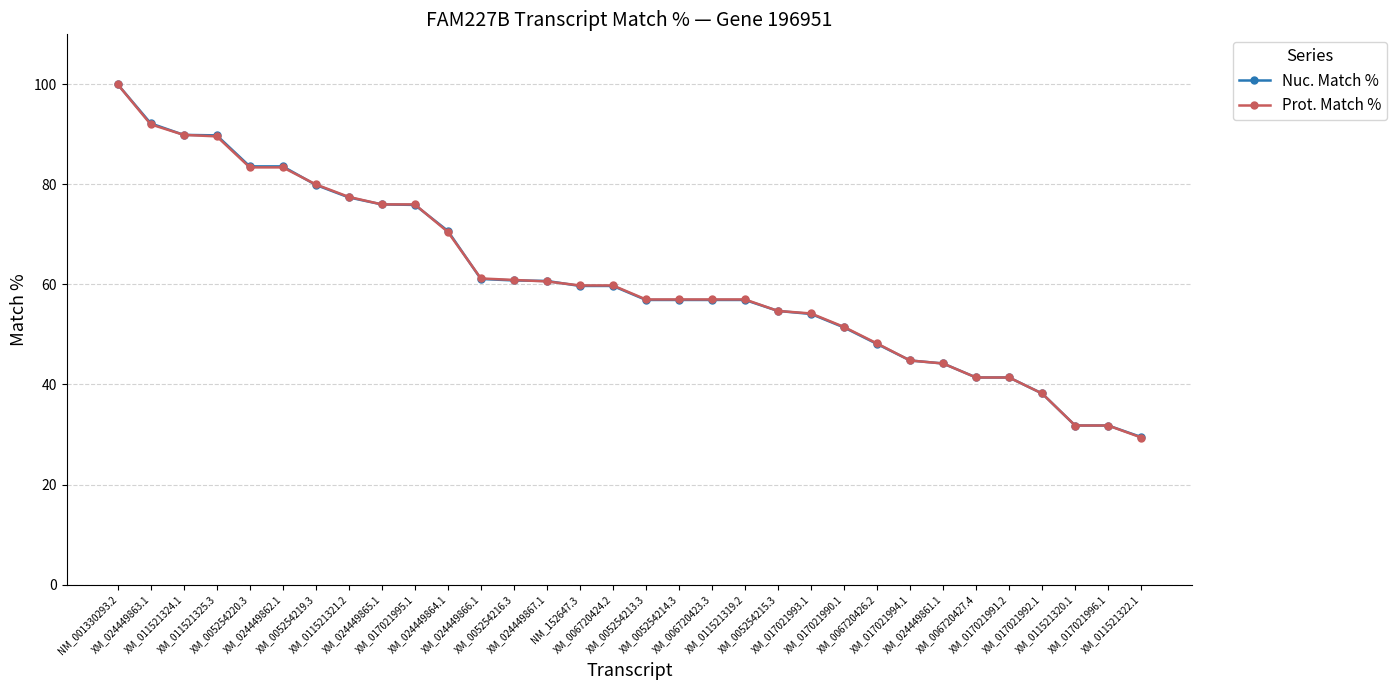

What position from the right is XM_017021992.1?

4